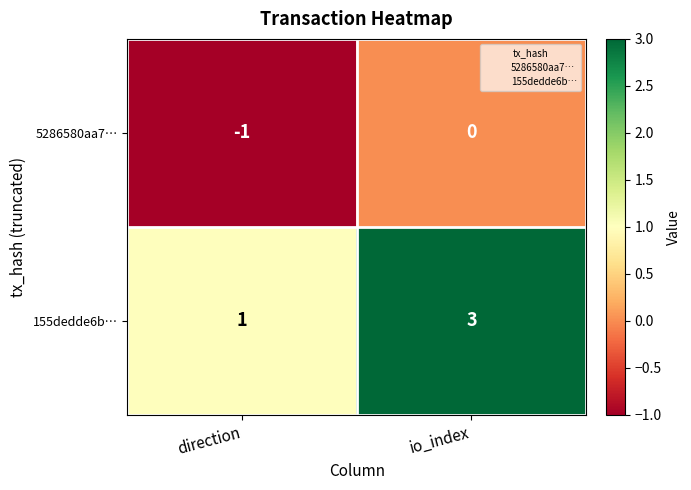

What is the maximum value shown in the chart?

3